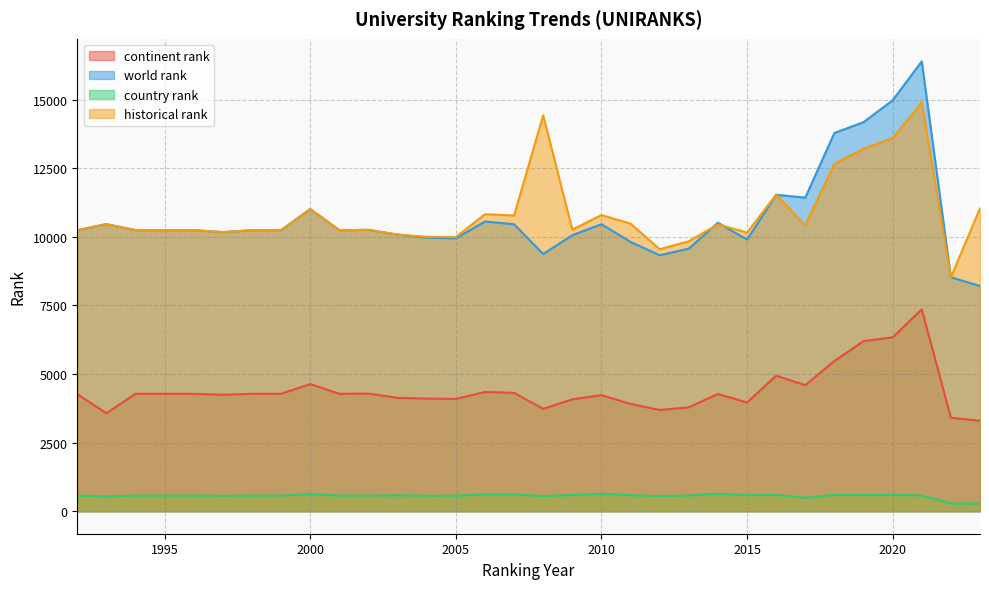

At which category does the chart reach its minimum across all series?

2022